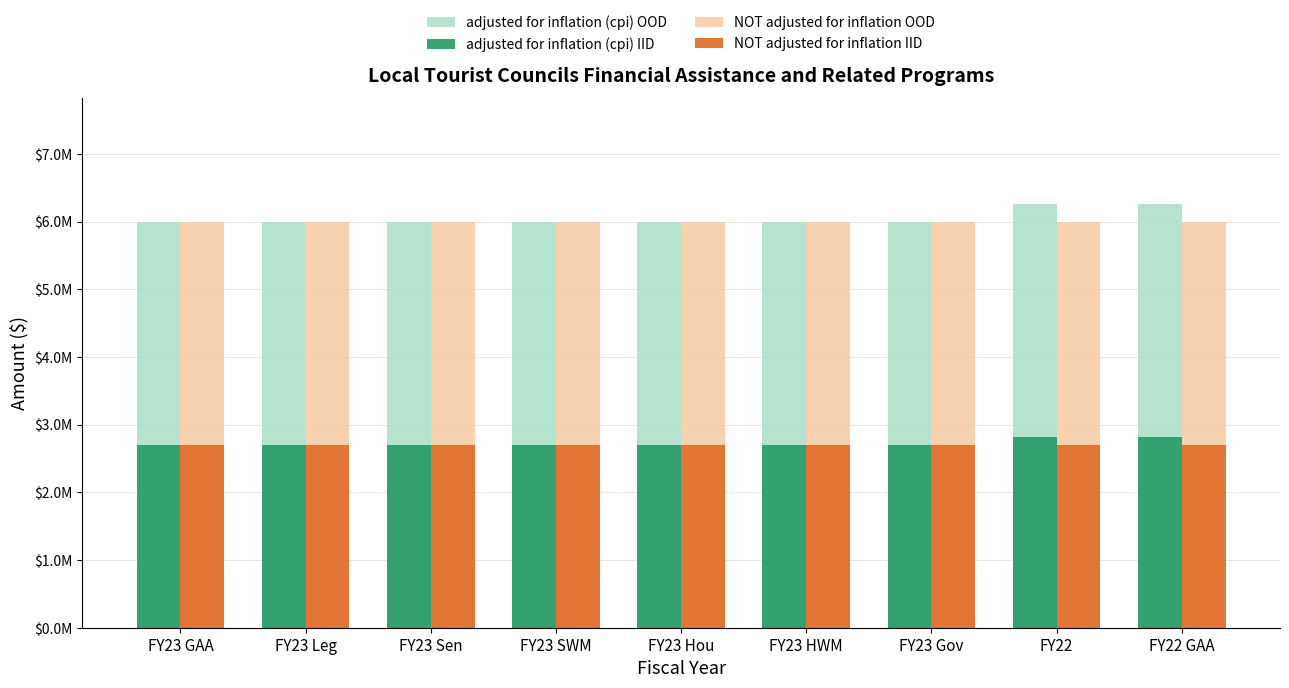

Are the bars horizontal?

No